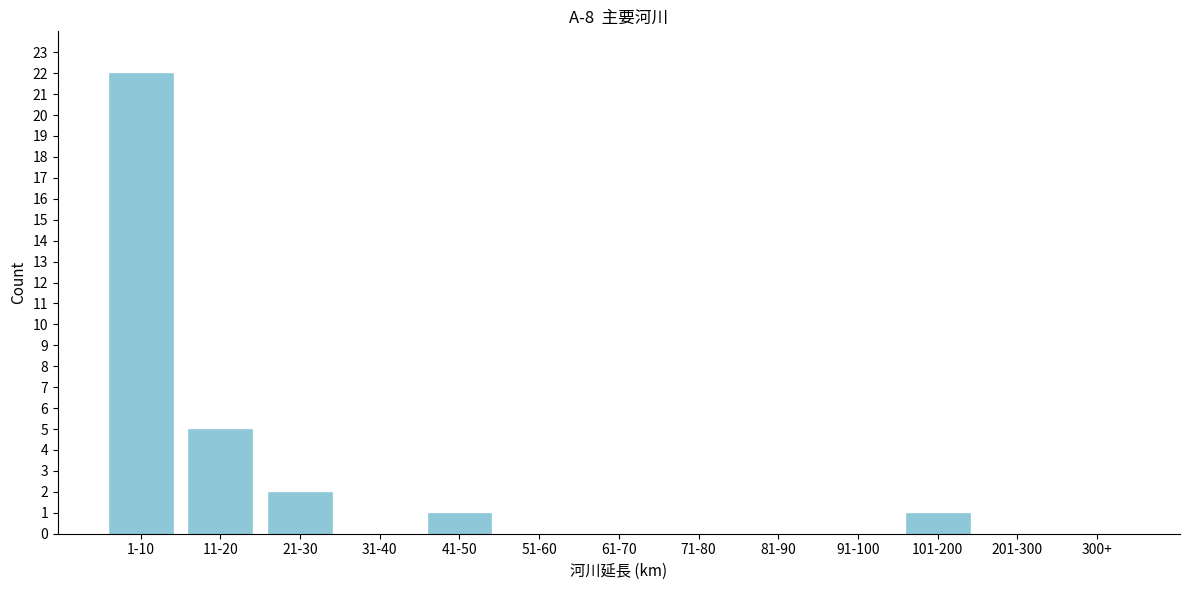

Reading left to right, extract all data points from this chart.

1-10=22	11-20=5	21-30=2	31-40=0	41-50=1	51-60=0	61-70=0	71-80=0	81-90=0	91-100=0	101-200=1	201-300=0	300+=0